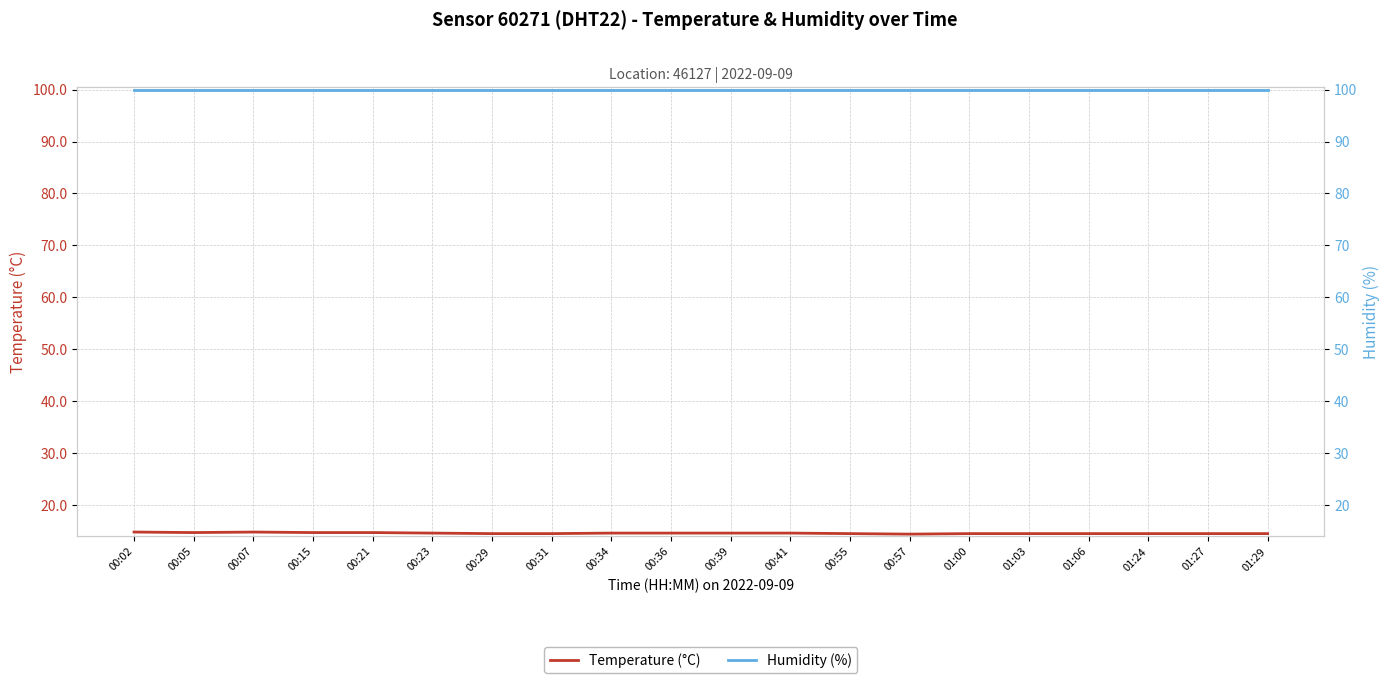

Which label corresponds to the smallest value in the chart?

00:57